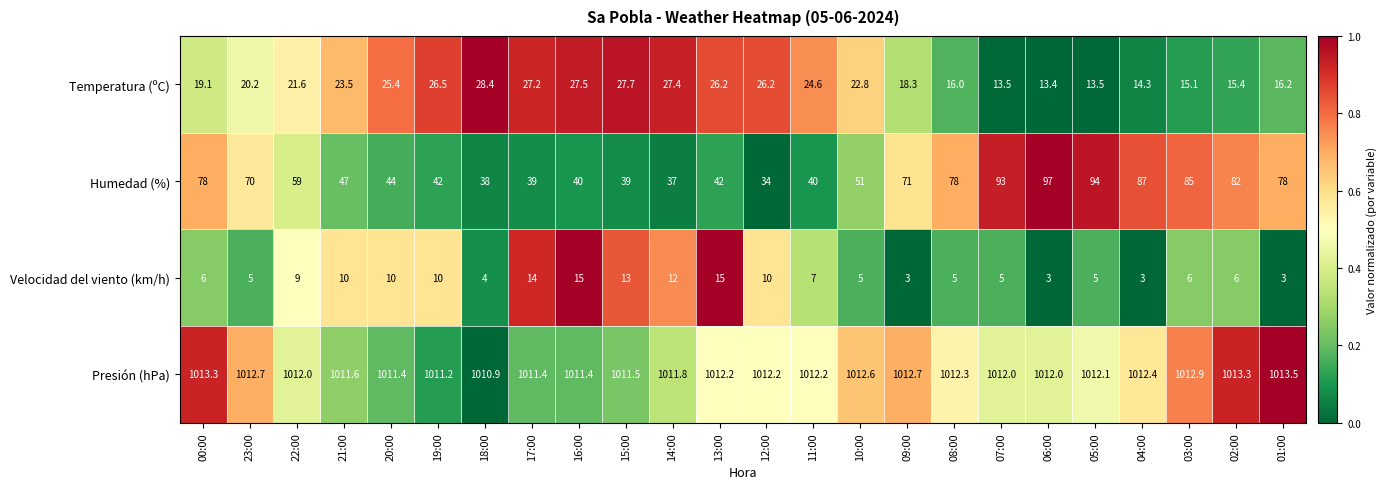

The Temperatura (ºC) series shows 45.2 at 16:00. True or false?

False